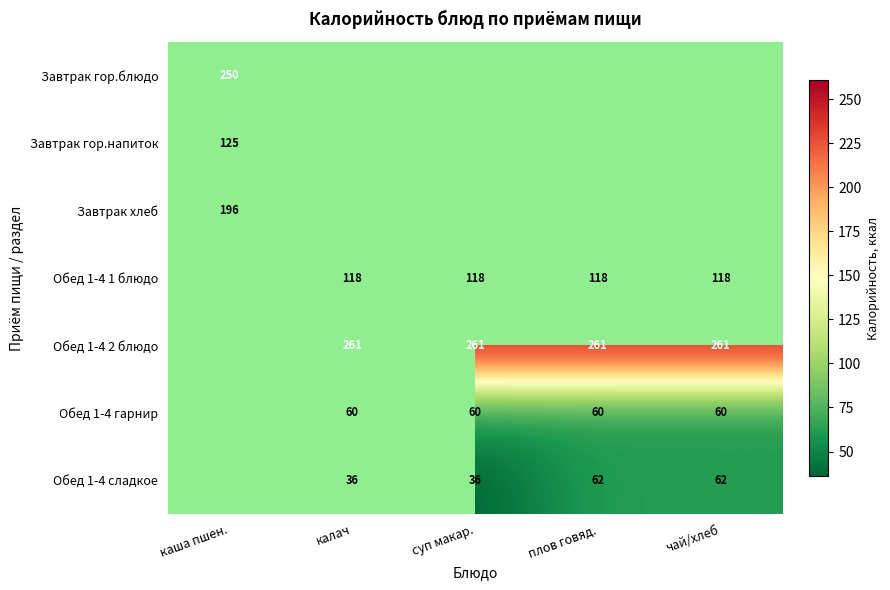

What is the sum of the Обед 1-4 гарнир values at калач and суп макар.?

120